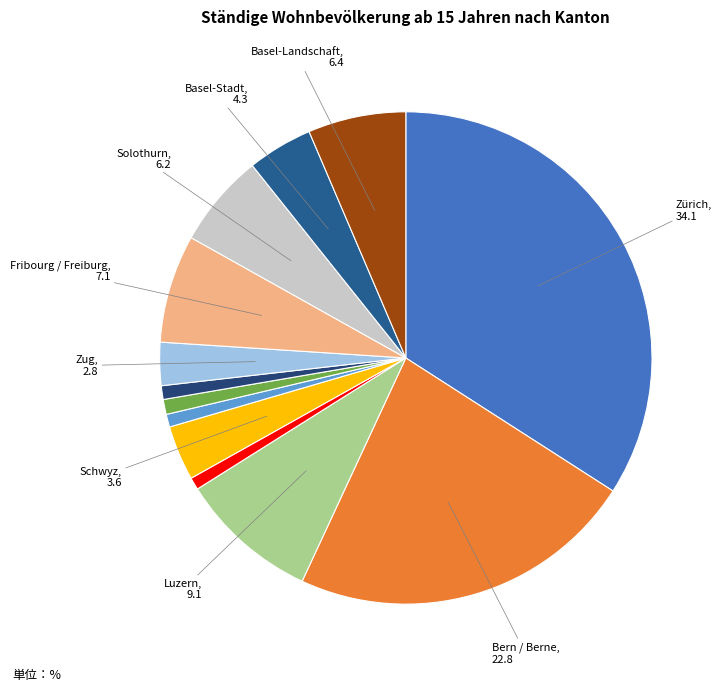

How many slices are in this pie chart?

13